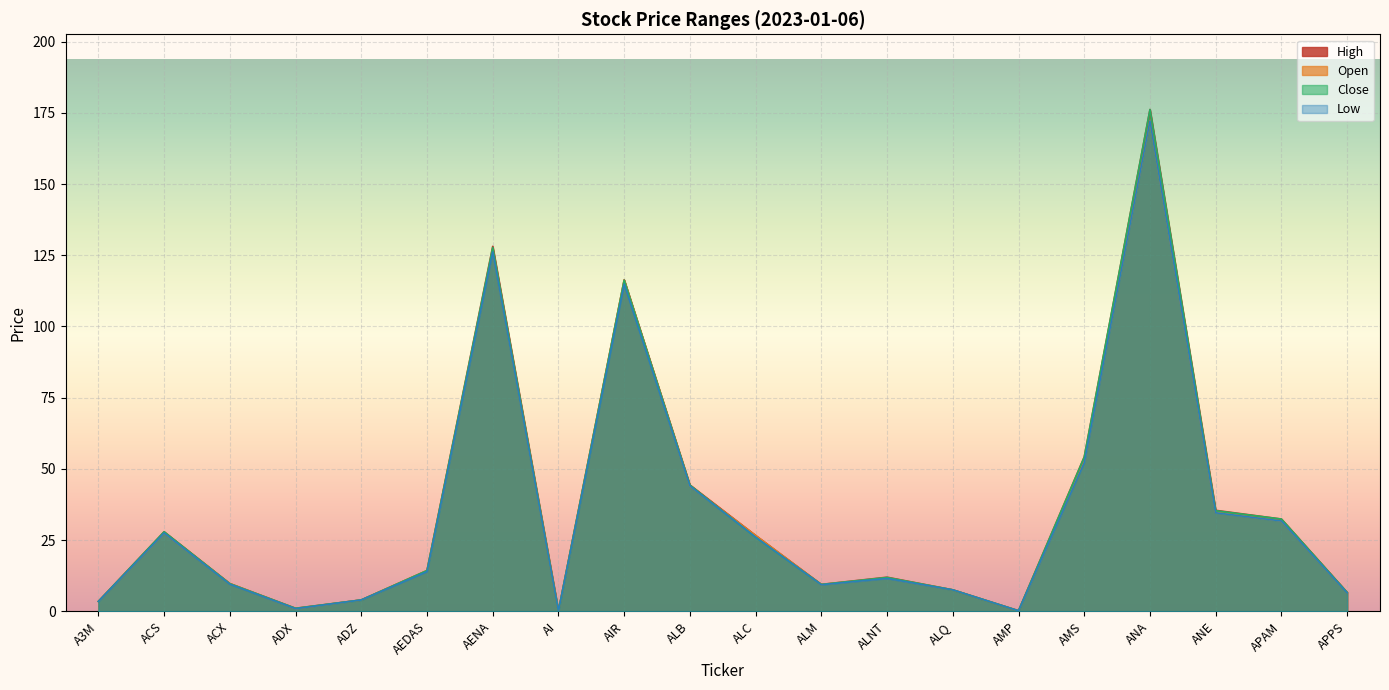

What is the total value across all series at AEDAS?

56.7